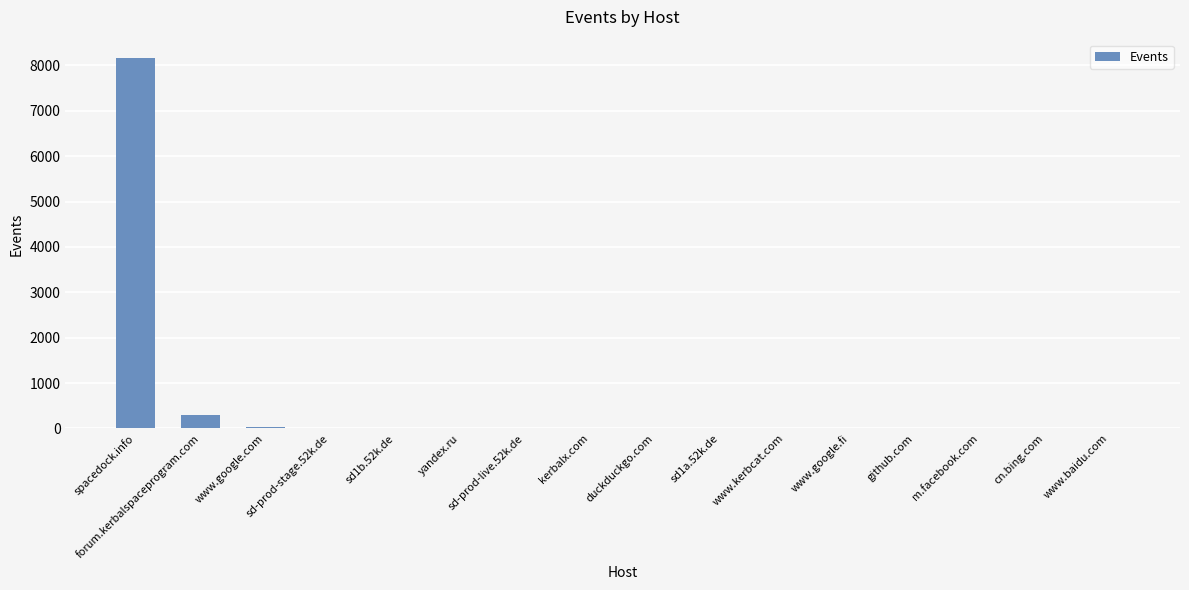

What is the sum of all values?

8577